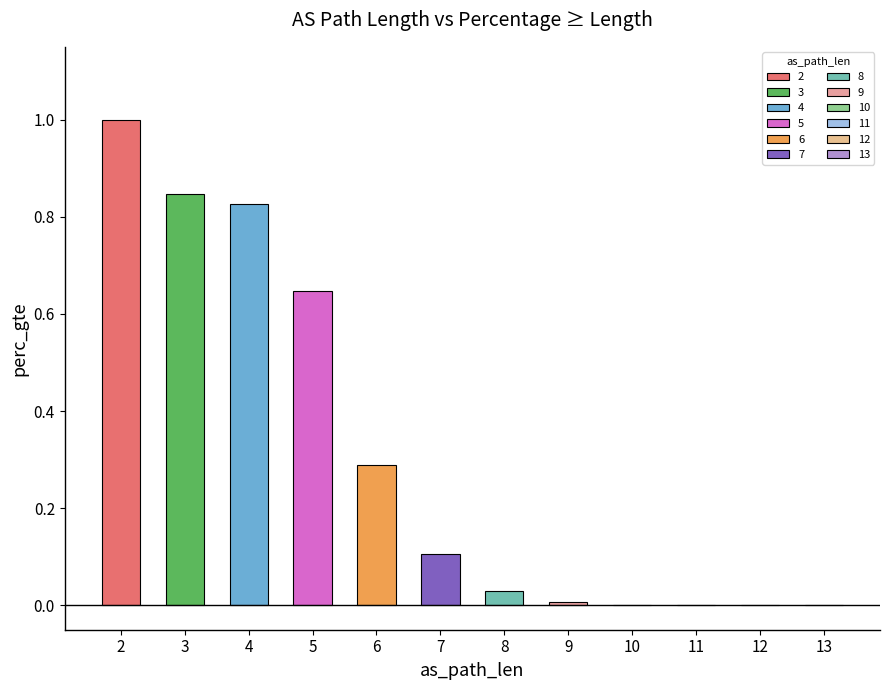

Reading left to right, extract all data points from this chart.

1.0	0.8	0.8	0.6	0.3	0.1	0.0	0.0	0.0	0.0	0.0	0.0